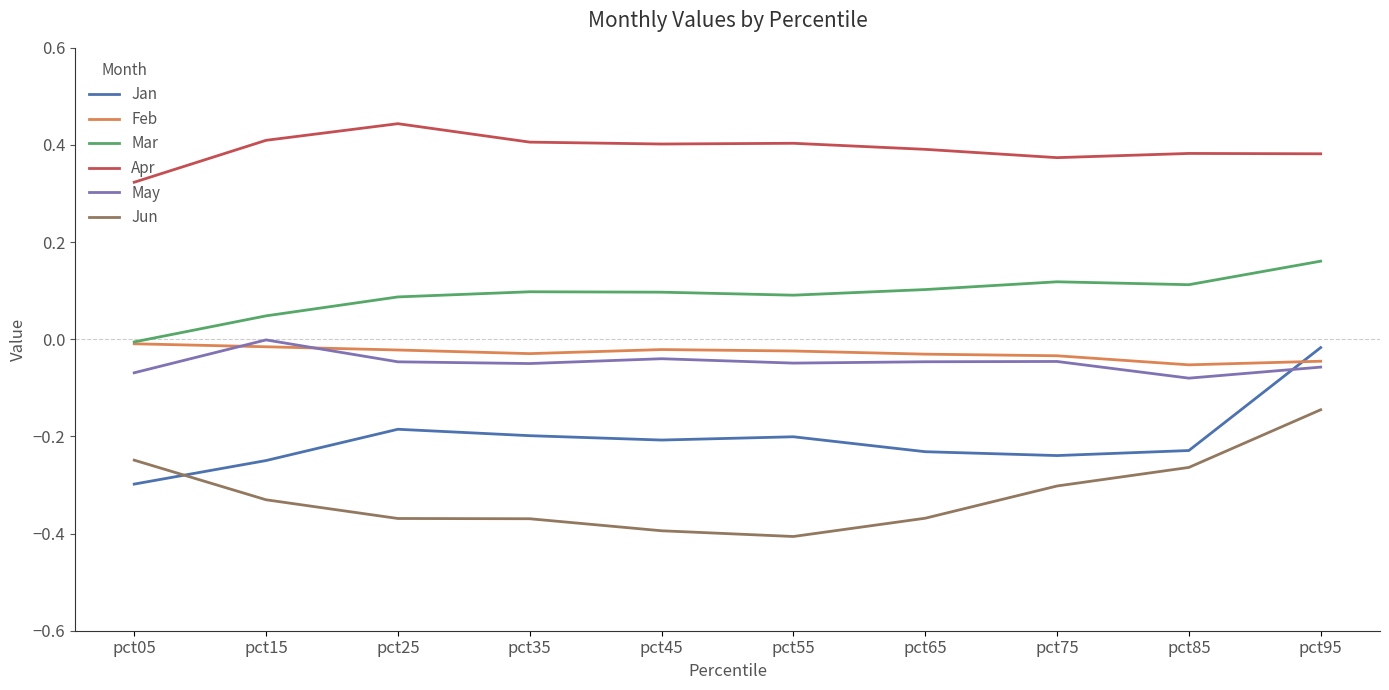

Which category has the highest value in the Jun series?

pct95